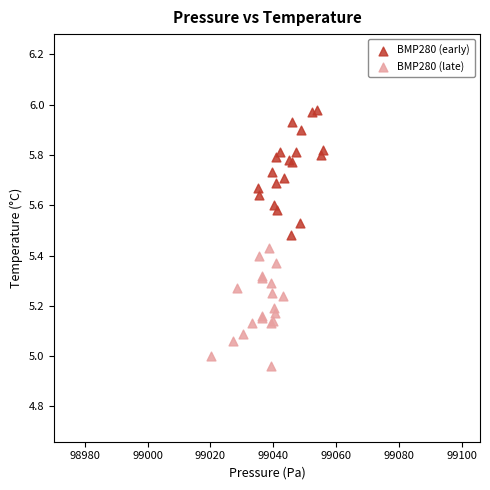

Which series has the widest spread of Y values?

BMP280 (early)